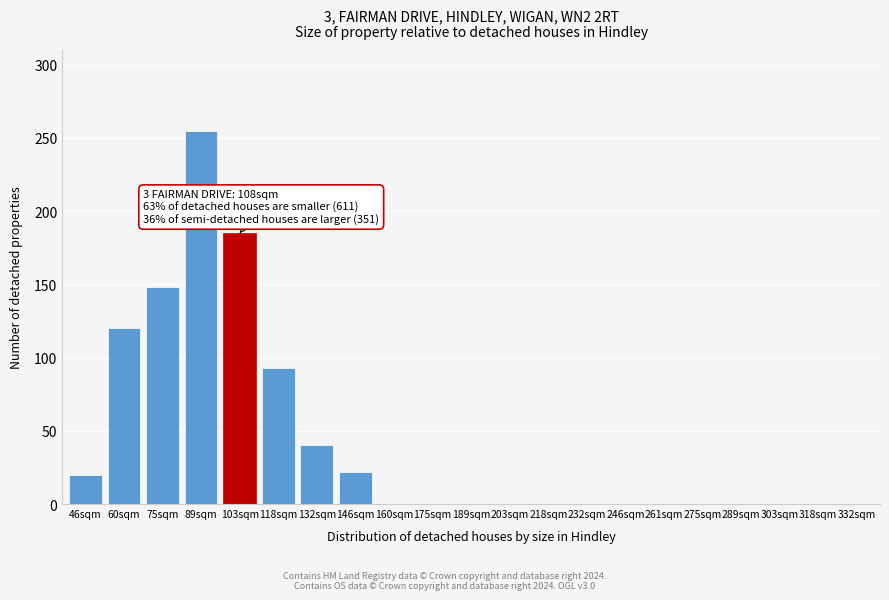

Reading right to left, extract all data points from this chart.

332sqm=0	318sqm=0	303sqm=0	289sqm=0	275sqm=0	261sqm=0	246sqm=0	232sqm=0	218sqm=0	203sqm=0	189sqm=0	175sqm=0	160sqm=0	146sqm=22	132sqm=40	118sqm=93	103sqm=185	89sqm=255	75sqm=148	60sqm=120	46sqm=20